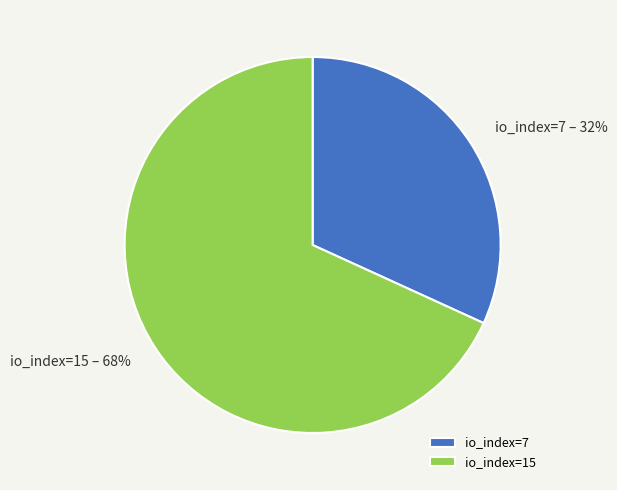

The io_index=15 slice represents 55% of the pie. True or false?

False